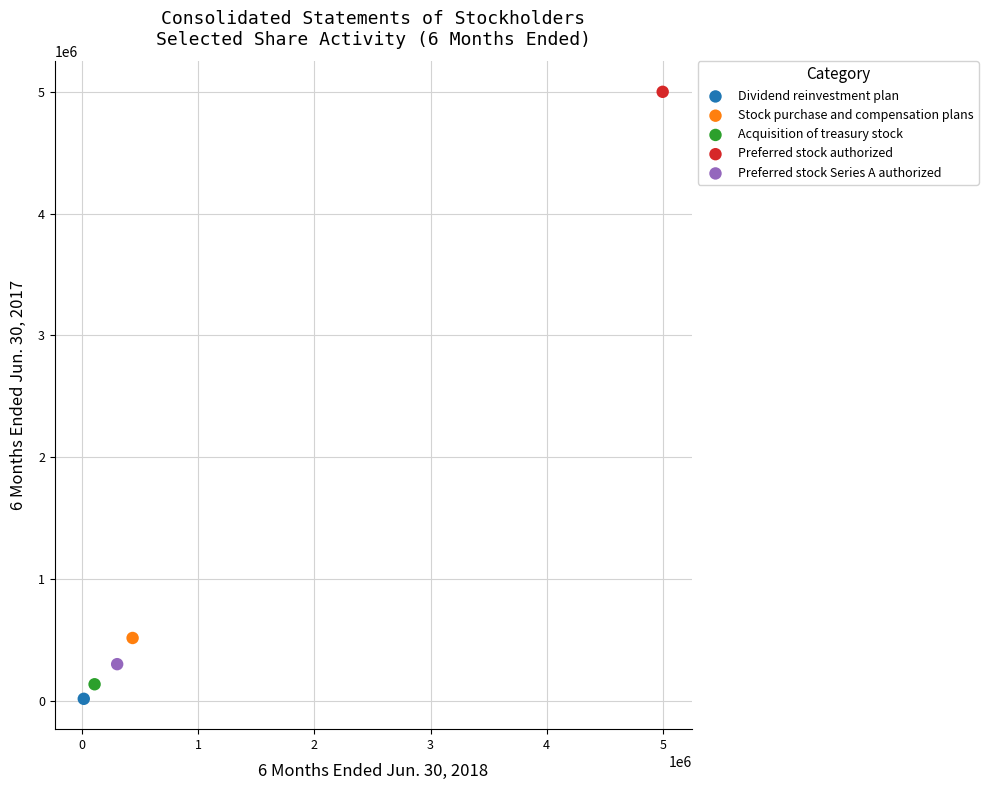

Which series contains the lowest Y value?

Dividend reinvestment plan